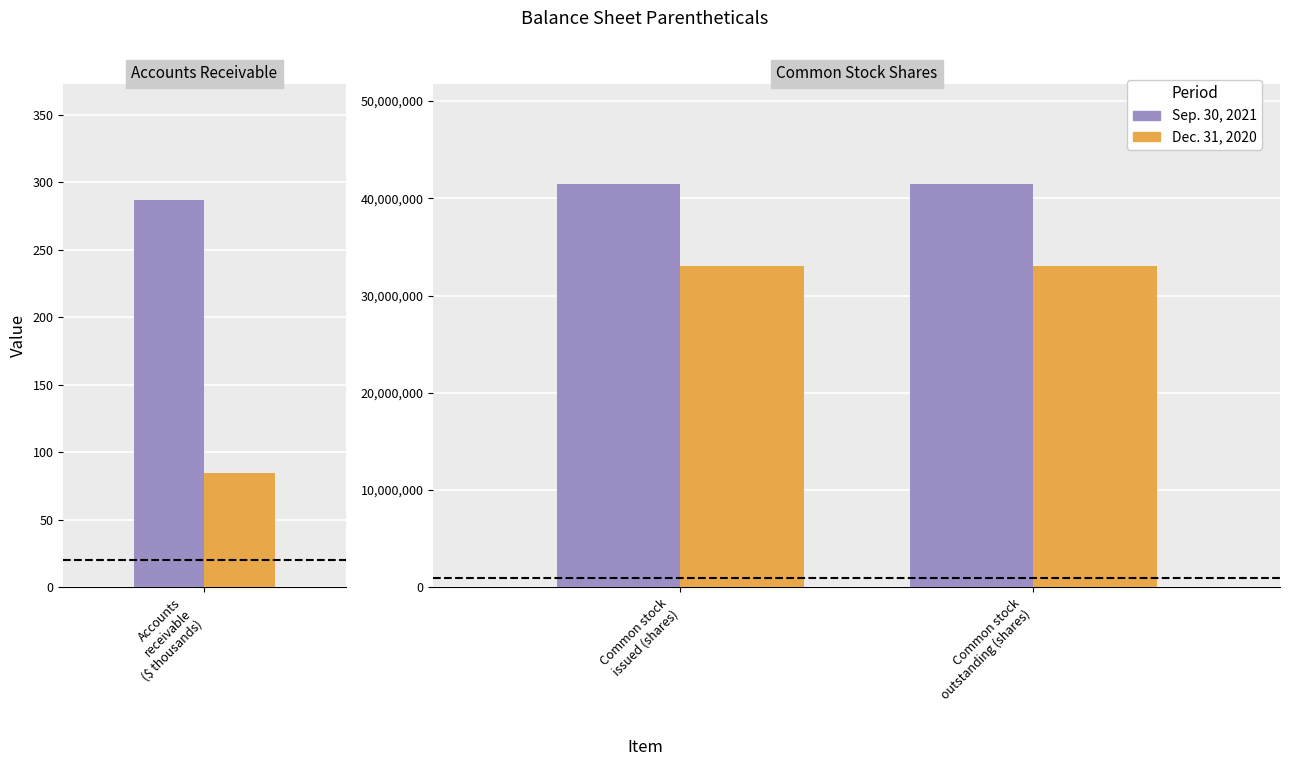

At which label does Dec. 31, 2020 reach its minimum?

Accounts receivable